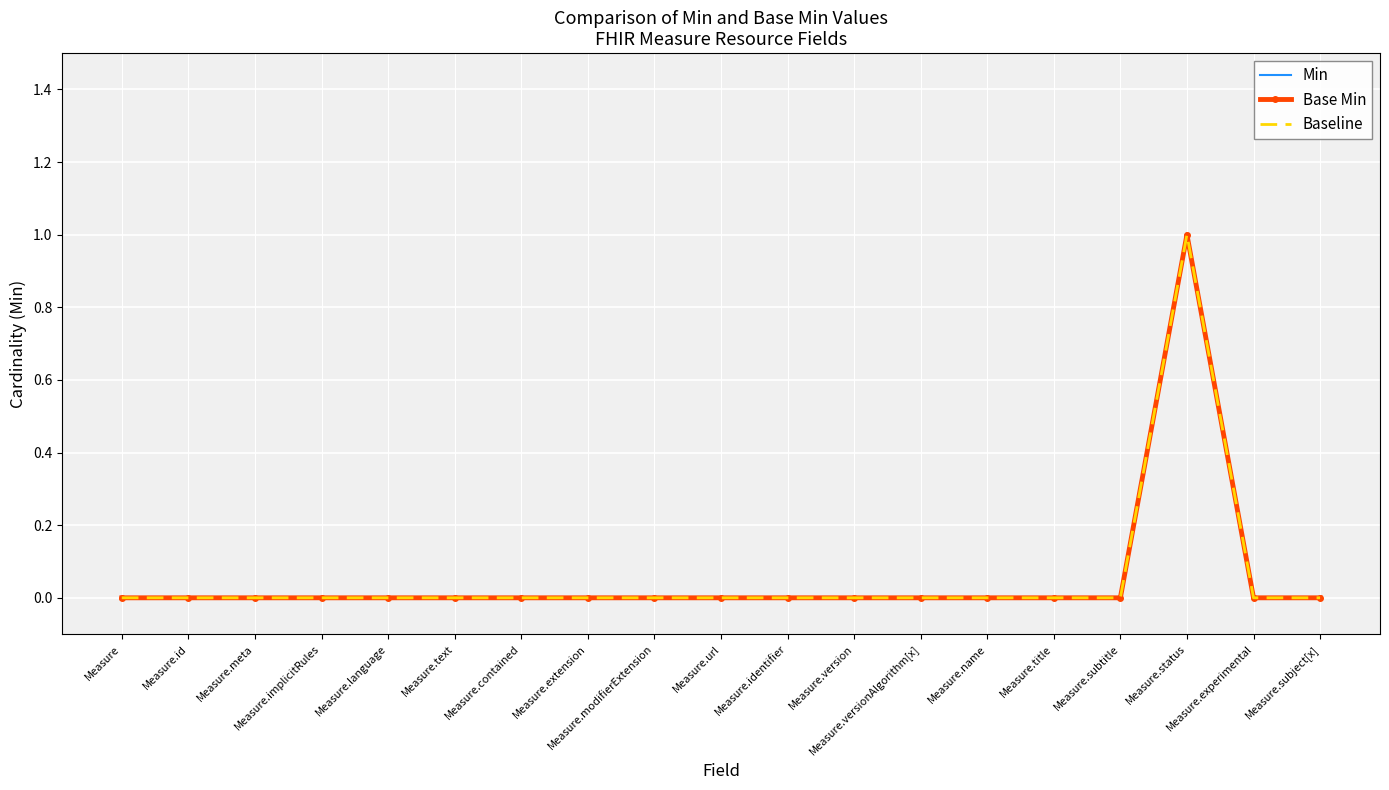

True or false: Min and Base Min intersect in this chart.

False